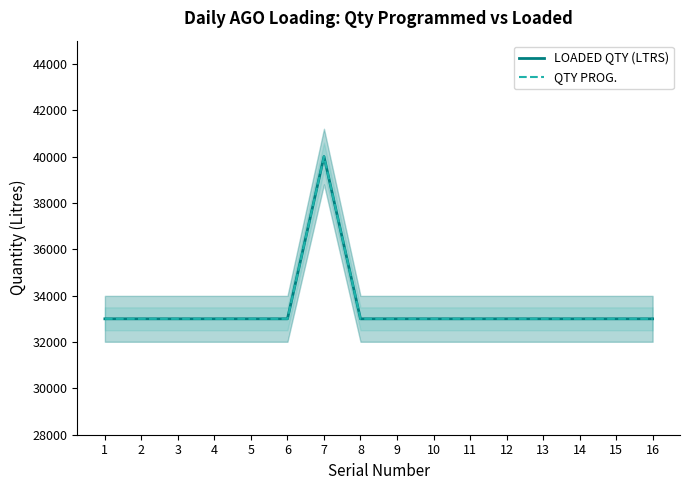

The QTY PROG. series shows 14253 at 14. True or false?

False